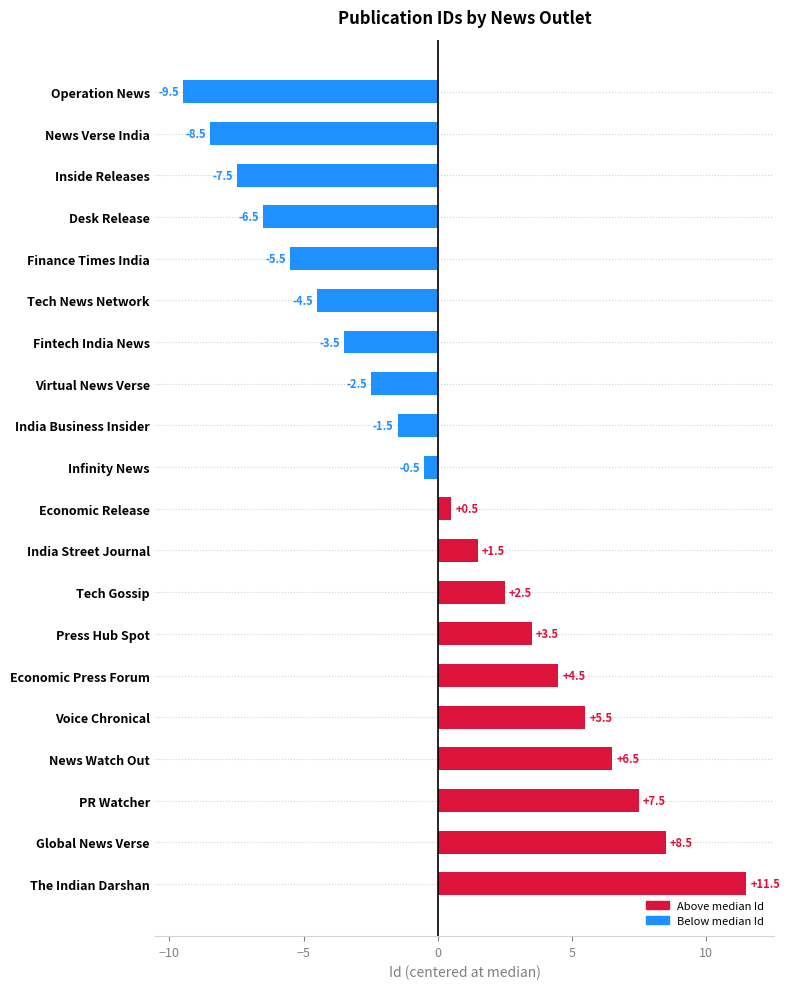

Reading bottom to top, transcribe all the data shown in this chart.

The Indian Darshan=11.5	Global News Verse=8.5	PR Watcher=7.5	News Watch Out=6.5	Voice Chronical=5.5	Economic Press Forum=4.5	Press Hub Spot=3.5	Tech Gossip=2.5	India Street Journal=1.5	Economic Release=0.5	Infinity News=-0.5	India Business Insider=-1.5	Virtual News Verse=-2.5	Fintech India News=-3.5	Tech News Network=-4.5	Finance Times India=-5.5	Desk Release=-6.5	Inside Releases=-7.5	News Verse India=-8.5	Operation News=-9.5